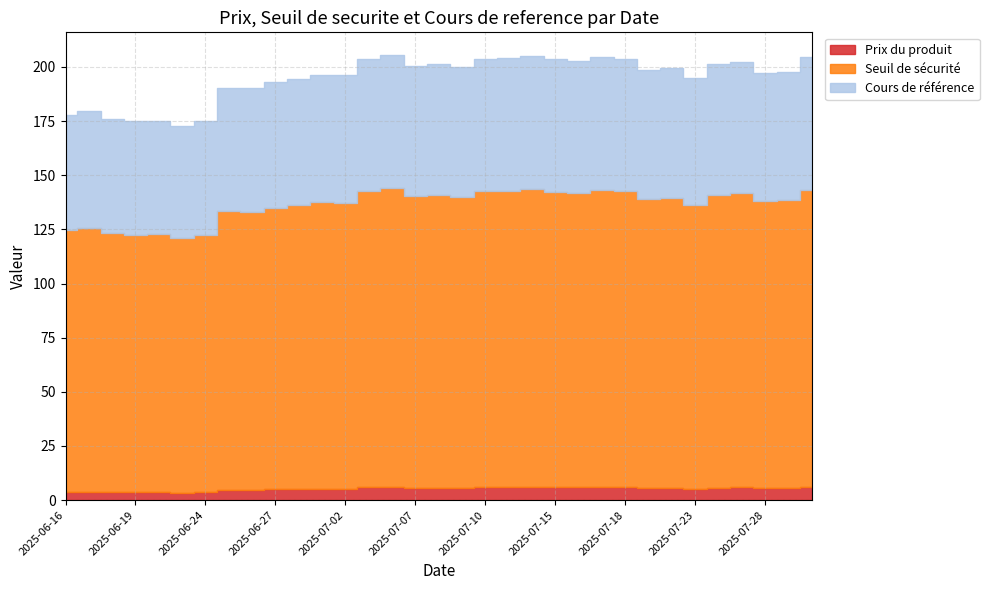

What is the total value across all series at 2025-06-25?

328.5